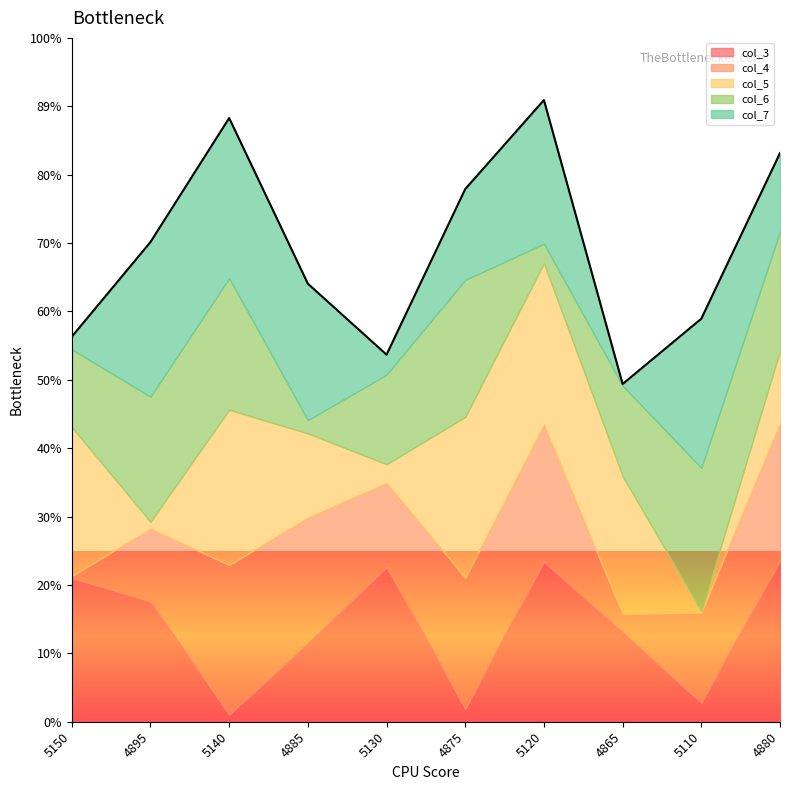

How many intersections are there between col_6 and col_7?

6